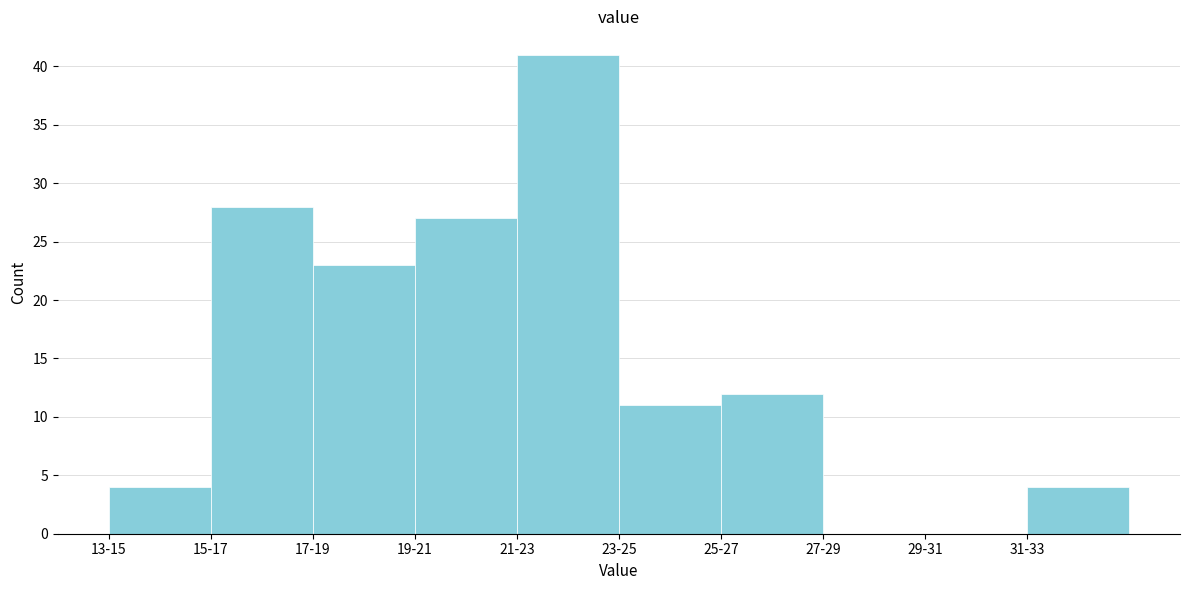

Reading left to right, extract all data points from this chart.

13-15=4	15-17=28	17-19=23	19-21=27	21-23=41	23-25=11	25-27=12	27-29=0	29-31=0	31-33=4